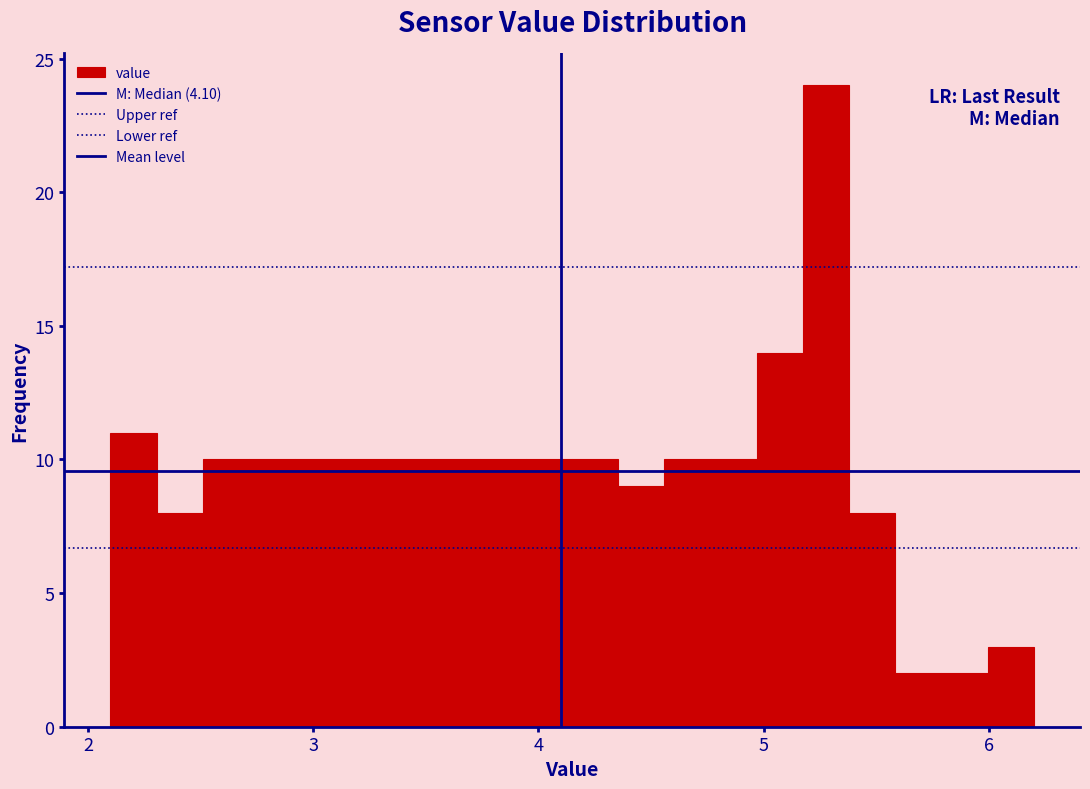

Around what value on the x-axis is the tallest bar? Give the approximate position of its centre, as read against the axis.

5.3